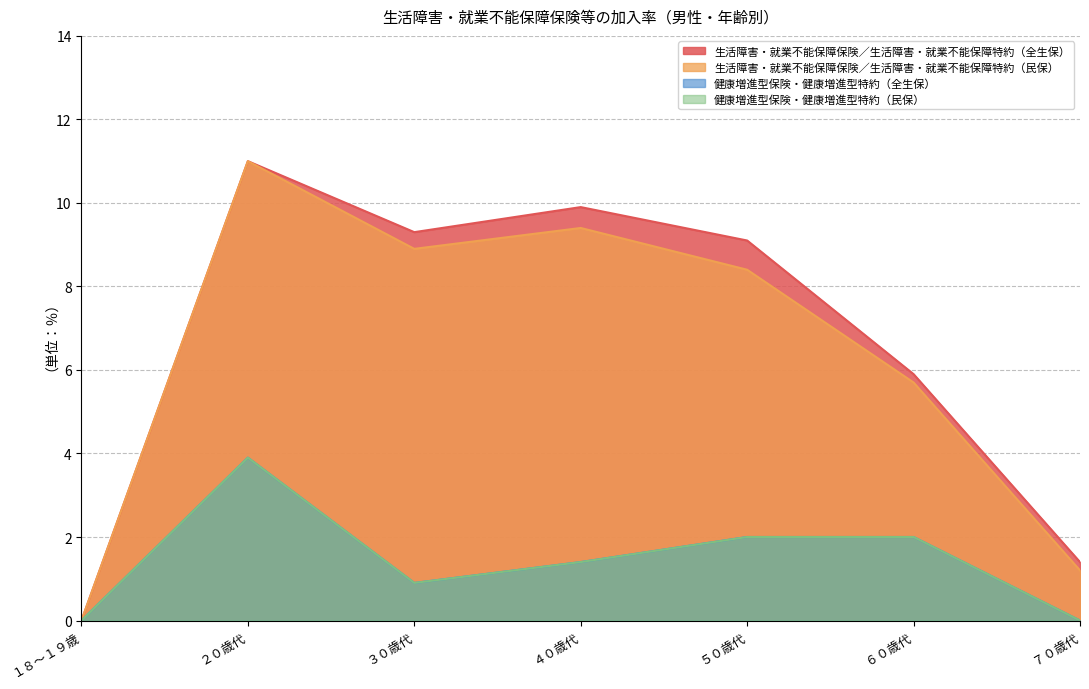

Which series has the largest total across all categories?

生活障害・就業不能保障保険／生活障害・就業不能保障特約（全生保）